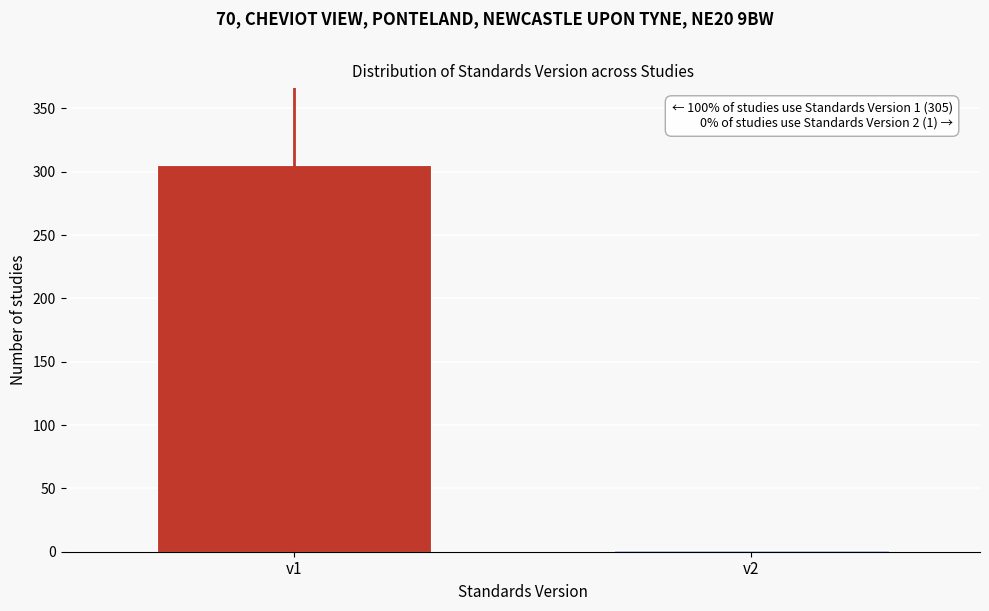

Reading left to right, extract all data points from this chart.

v1=305	v2=1